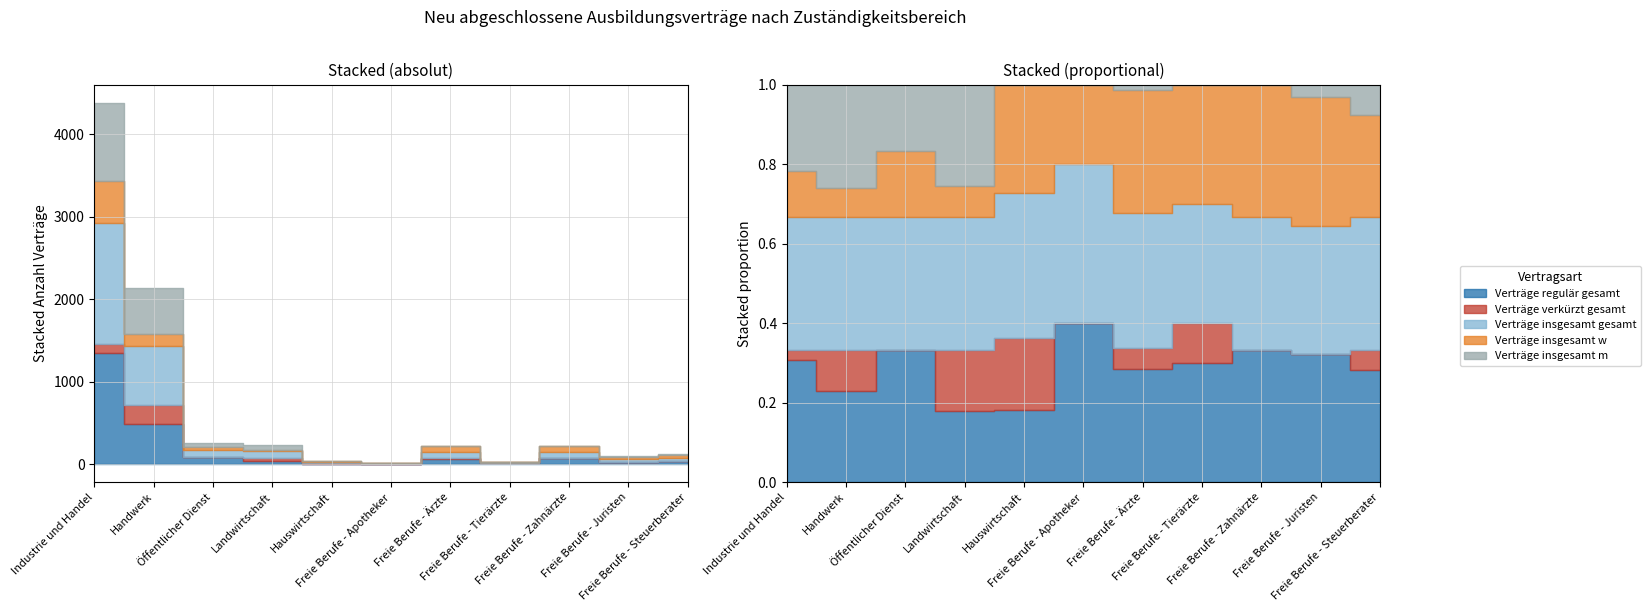

How many lines are shown in the chart?

5